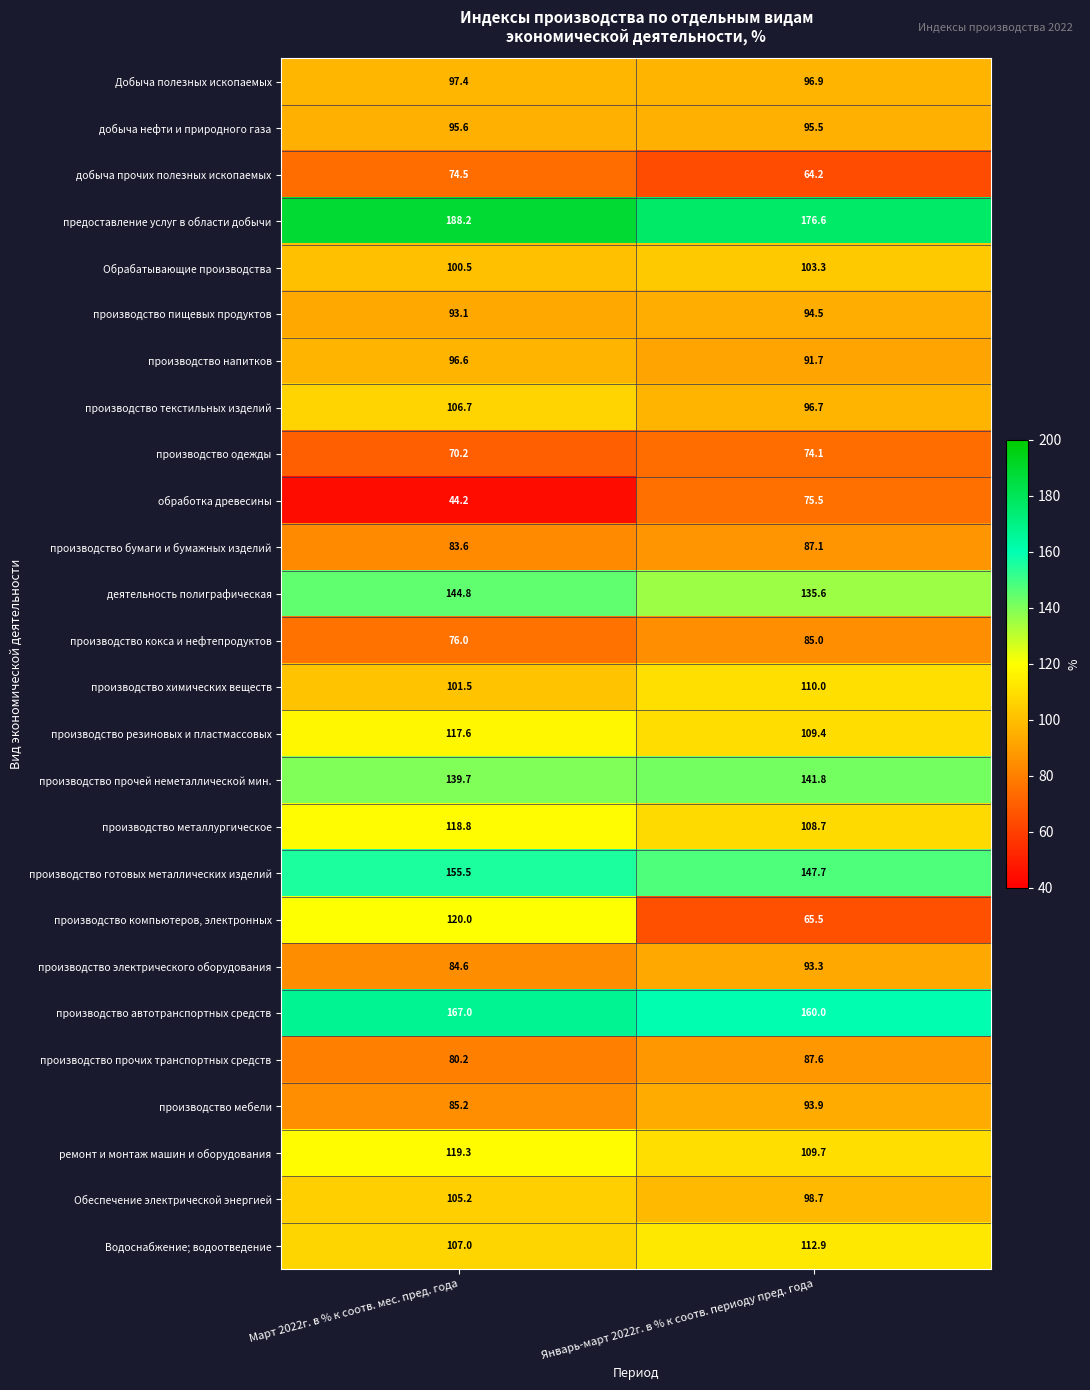

At which category does the chart reach its minimum across all series?

Март 2022г. в % к соотв. мес. пред. года